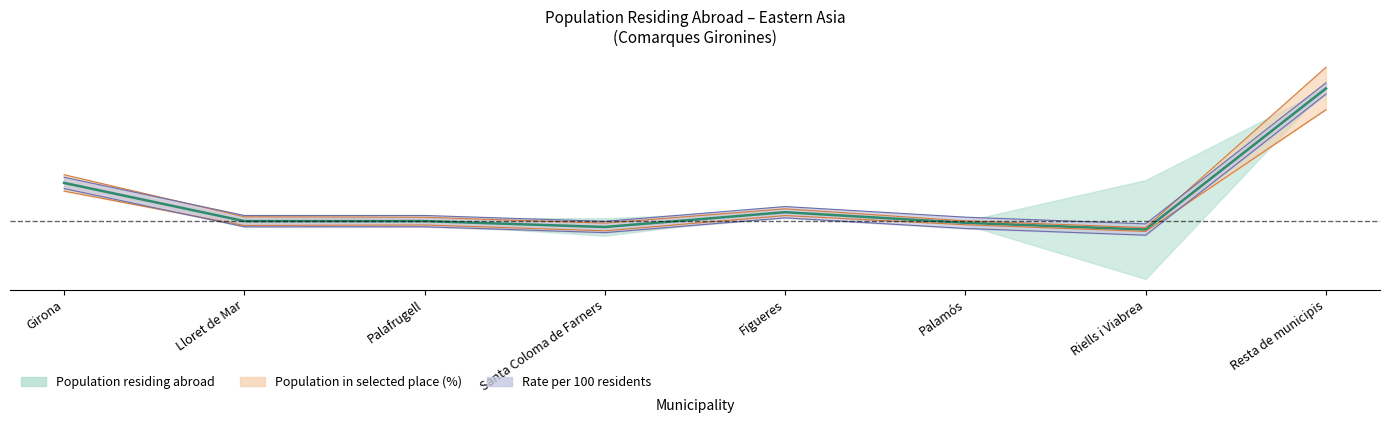

At which category does Population in selected place (%) reach its first local valley?

Lloret de Mar